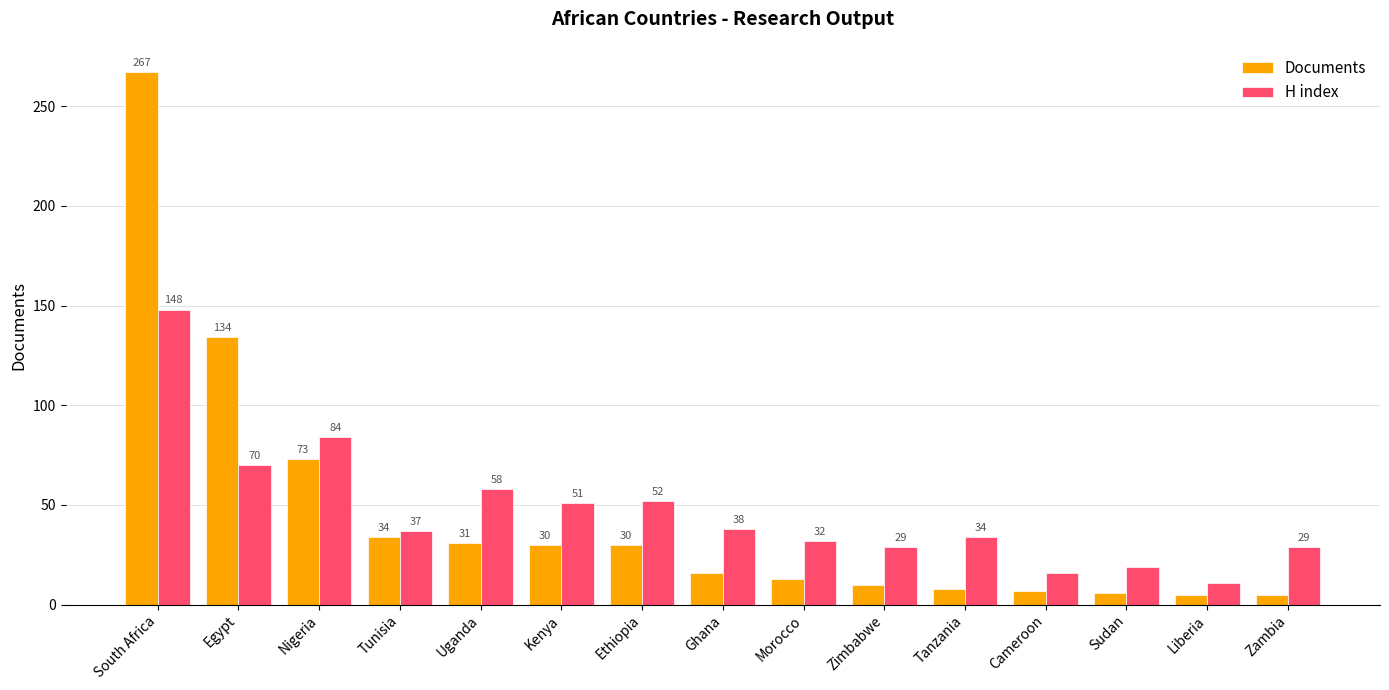

List the series in order of their peak value, lowest first.

H index, Documents